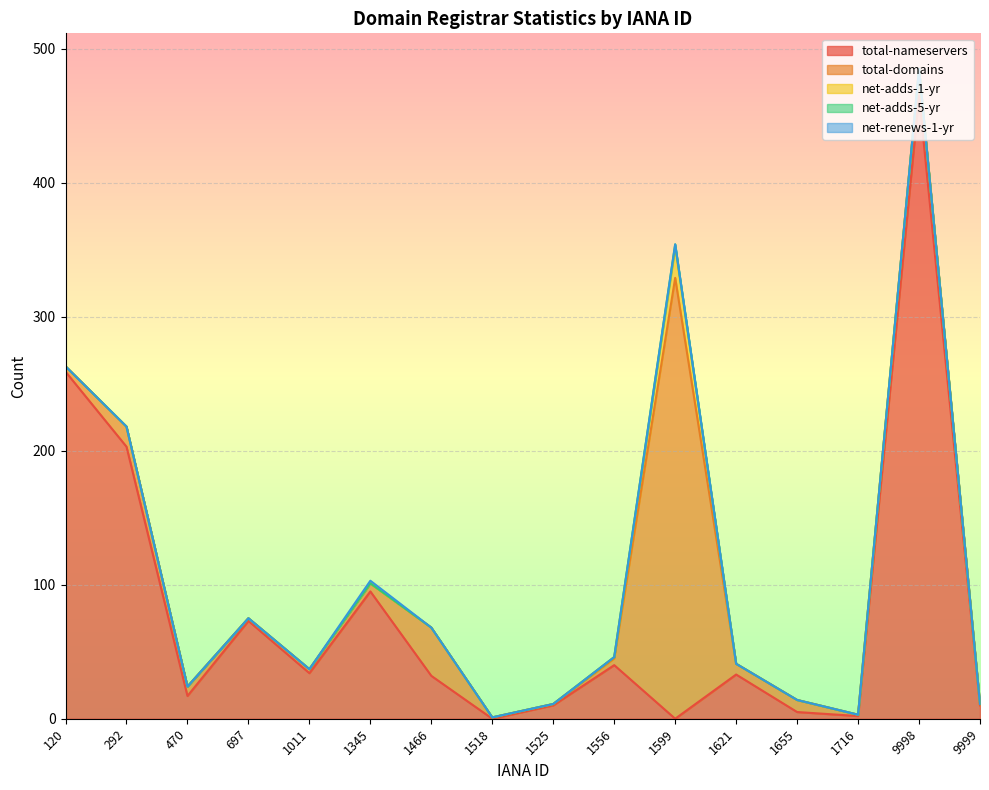

What is the difference between the highest and lowest values at 9998?

465